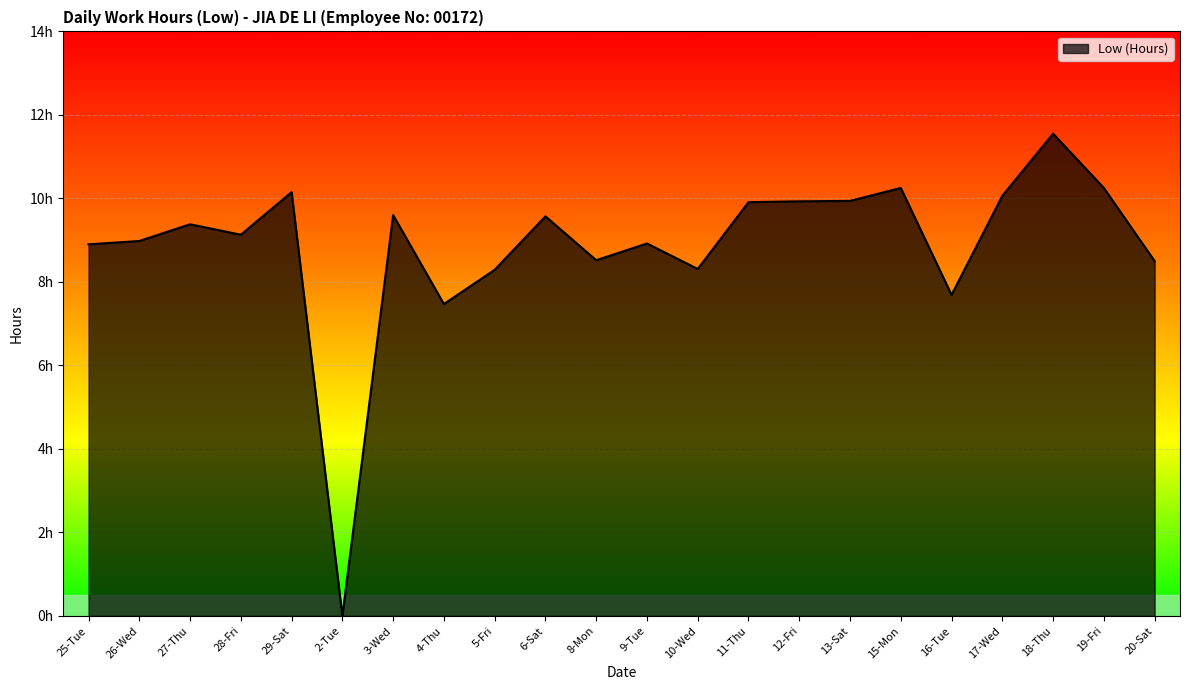

What is the average value?

8.9